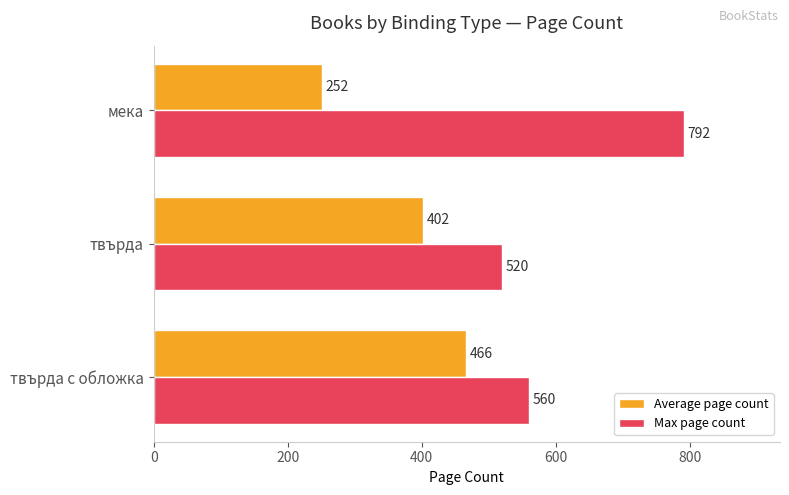

How many categories are shown in the chart?

3